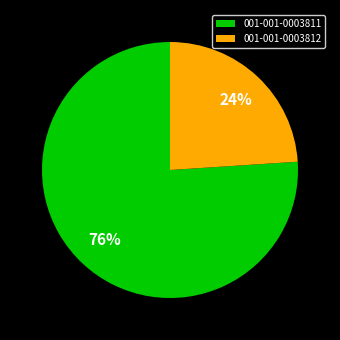

Which slice is the smallest?

001-001-0003812